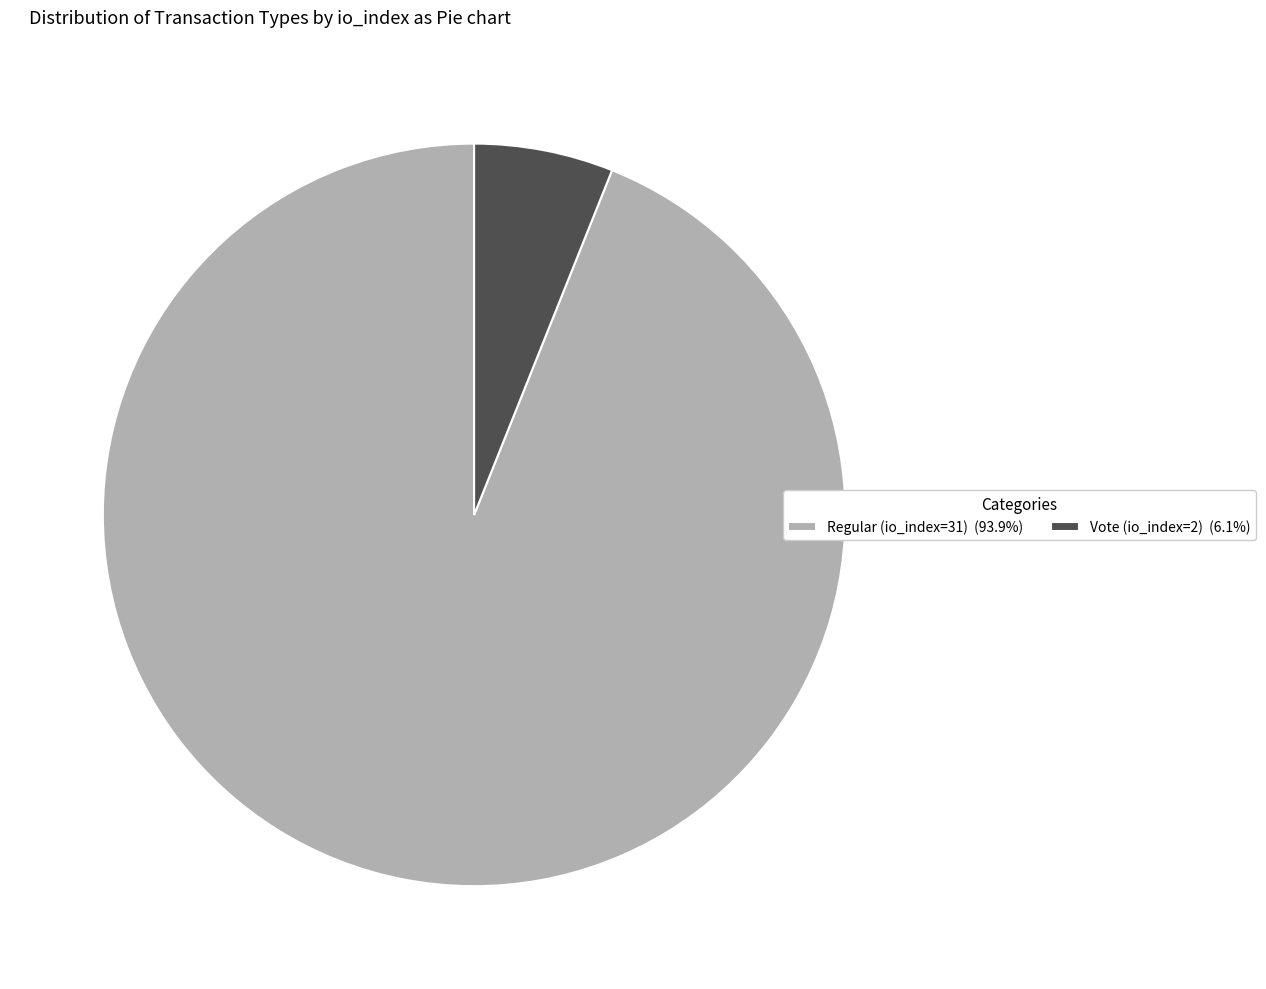

Between Regular (io_index=31) and Vote (io_index=2), which is larger?

Regular (io_index=31)